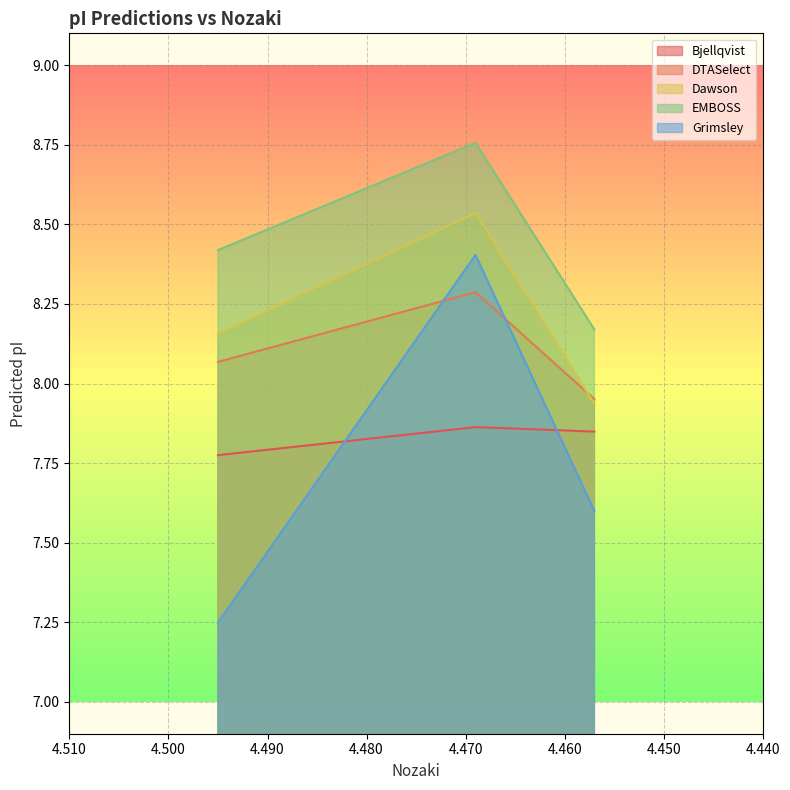

How many values in the DTASelect series exceed 8?

2